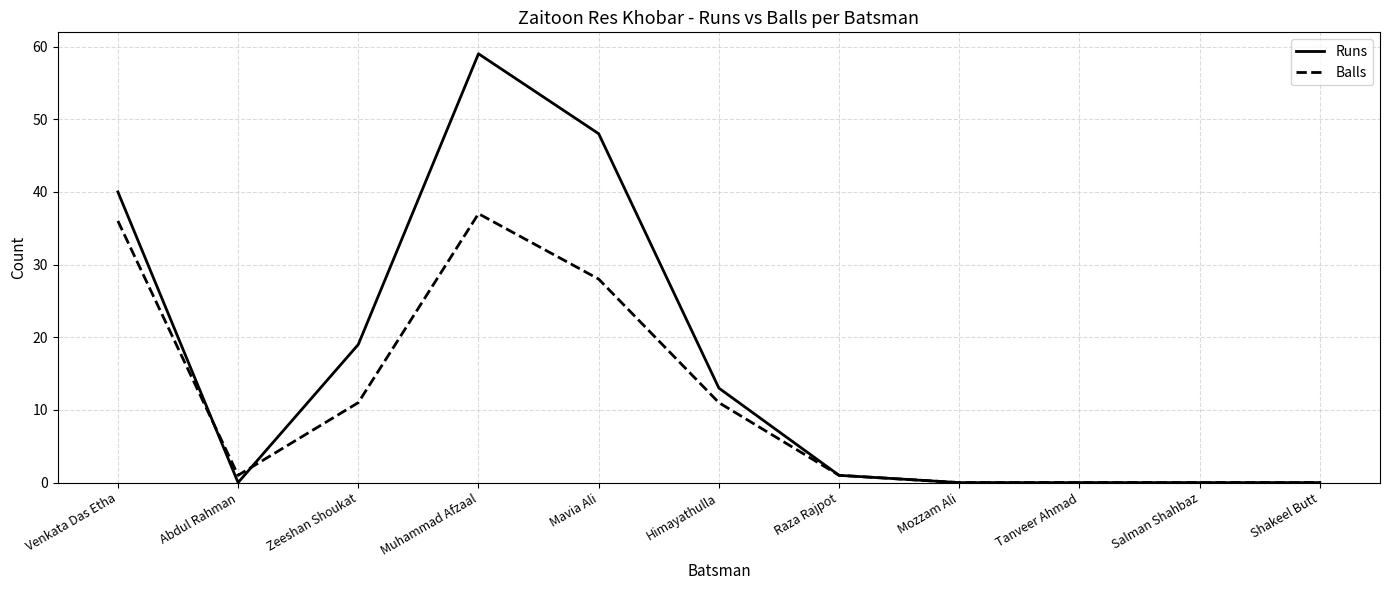

What are all the series names shown in the legend?

Runs, Balls